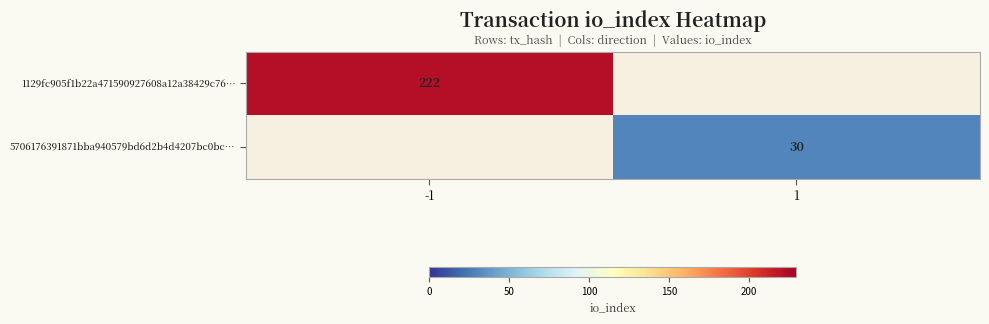

The 5706176391871bba940579bd6d2b4d4207bc0bc… series shows 16 at 1. True or false?

False